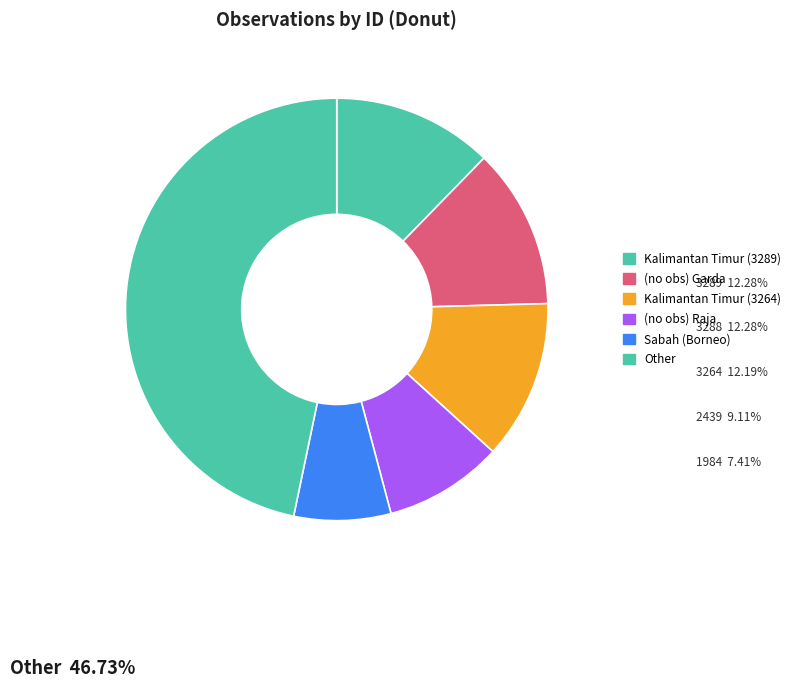

How many slices are in this pie chart?

6